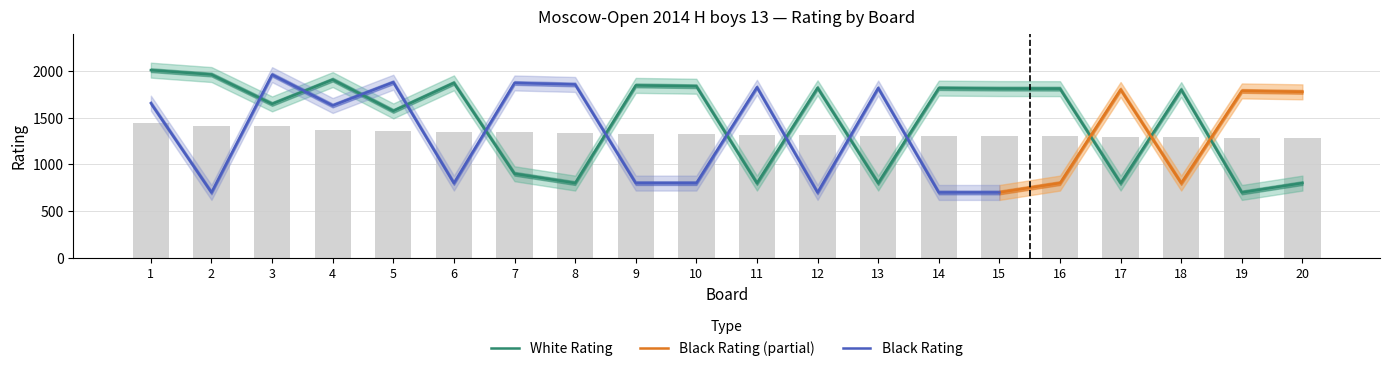

Reading left to right, transcribe all the data shown in this chart.

White Rating: 1=2008	2=1961	3=1647	4=1907	5=1572	6=1872	7=900	8=800	9=1845	10=1836	11=800	12=1819	13=800	14=1816	15=1811	16=1810	17=800	18=1800	19=700	20=800
Black Rating: 1=1655	2=700	3=1960	4=1630	5=1879	6=800	7=1871	8=1855	9=800	10=800	11=1825	12=700	13=1817	14=700	15=700	16=800	17=1801	18=800	19=1786	20=1776
Board: 1=1	2=2	3=3	4=4	5=5	6=6	7=7	8=8	9=9	10=10	11=11	12=12	13=13	14=14	15=15	16=16	17=17	18=18	19=19	20=20